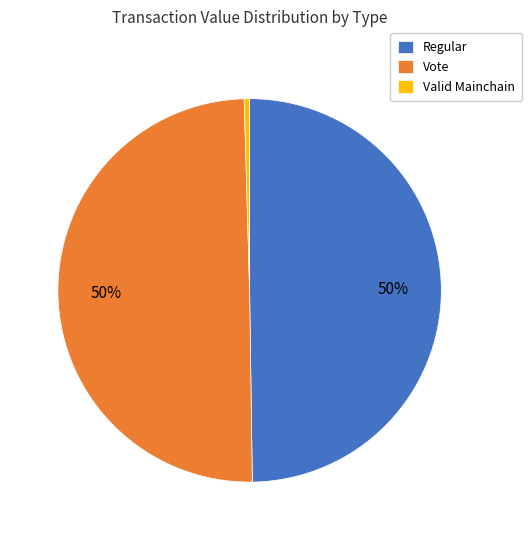

To the nearest percent, what is the combined percentage of Vote and Valid Mainchain?

50%